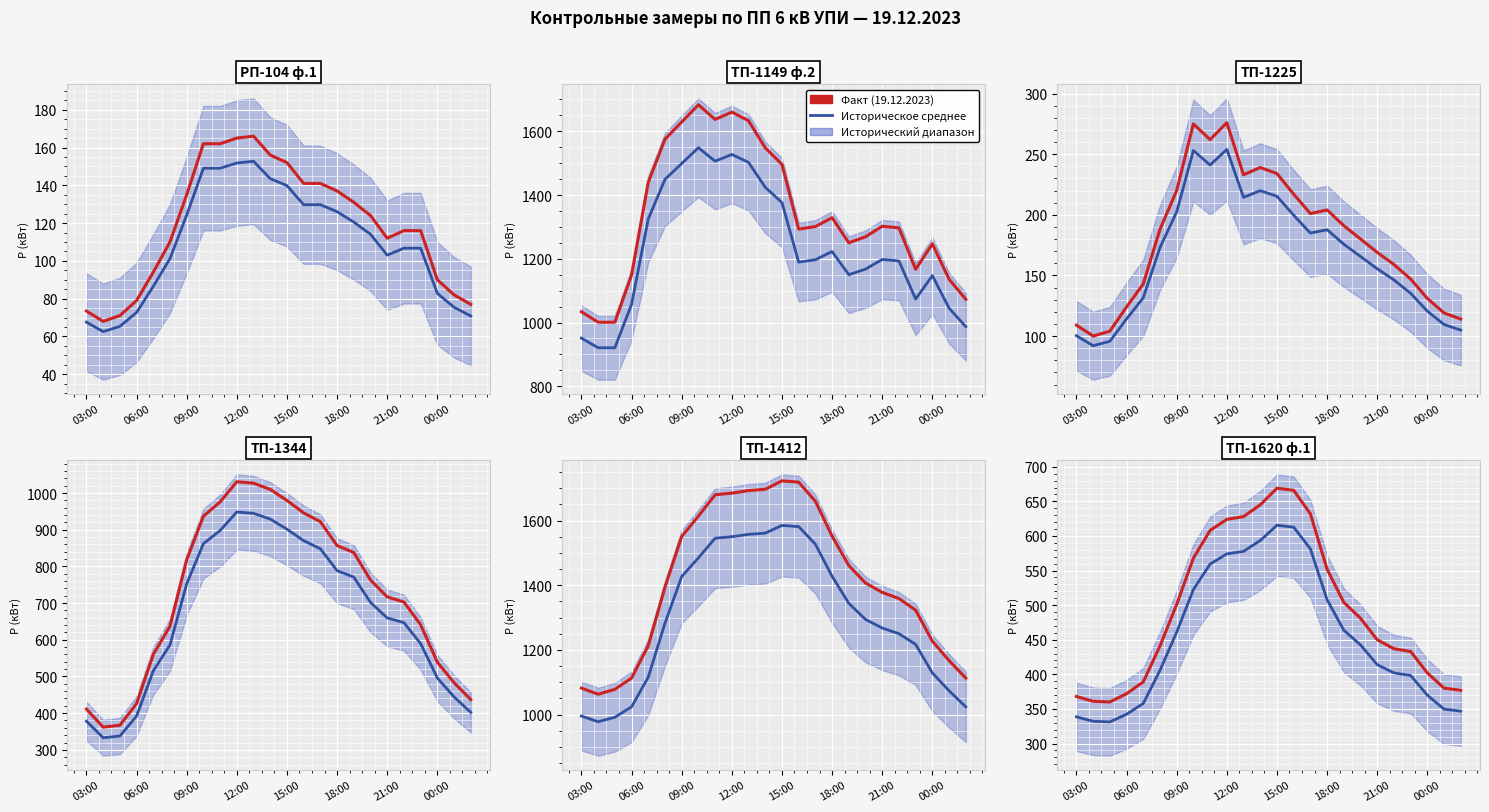

Which series changed the most between 08:00 and 17:00?

ТП-1344